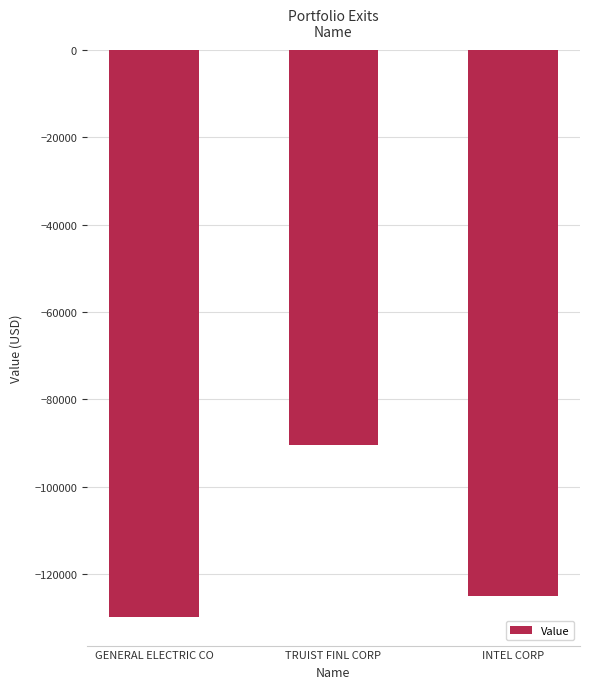

Rank the categories by value from highest to lowest.

TRUIST FINL CORP, INTEL CORP, GENERAL ELECTRIC CO